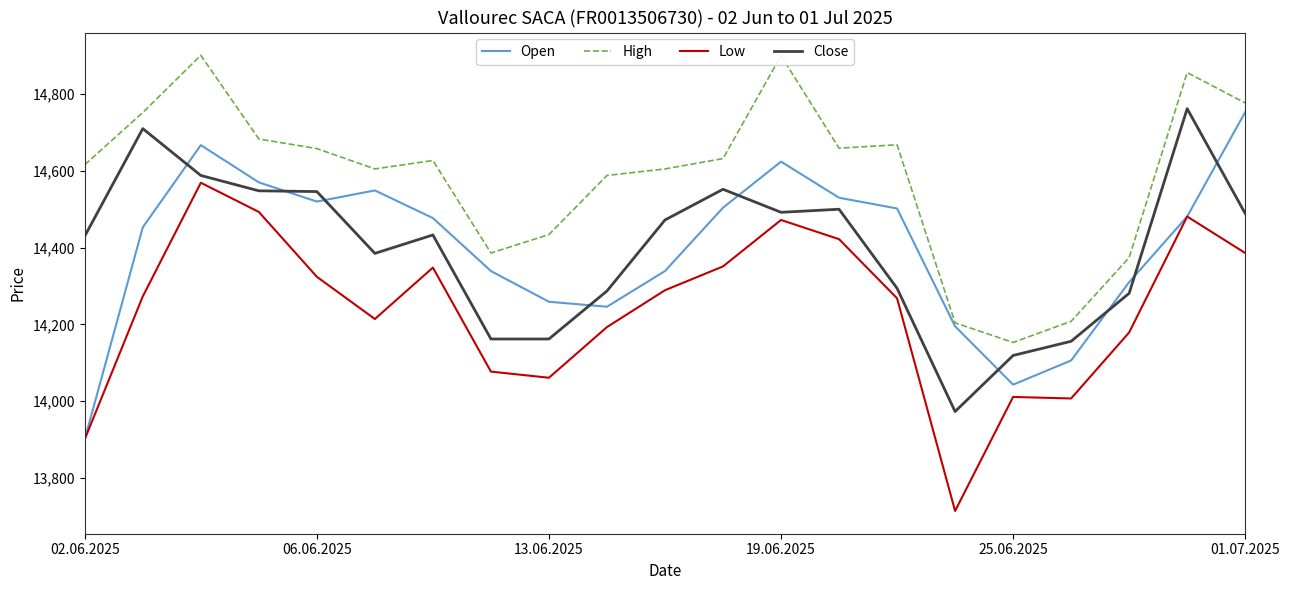

What is the average value of the Close series?

14397